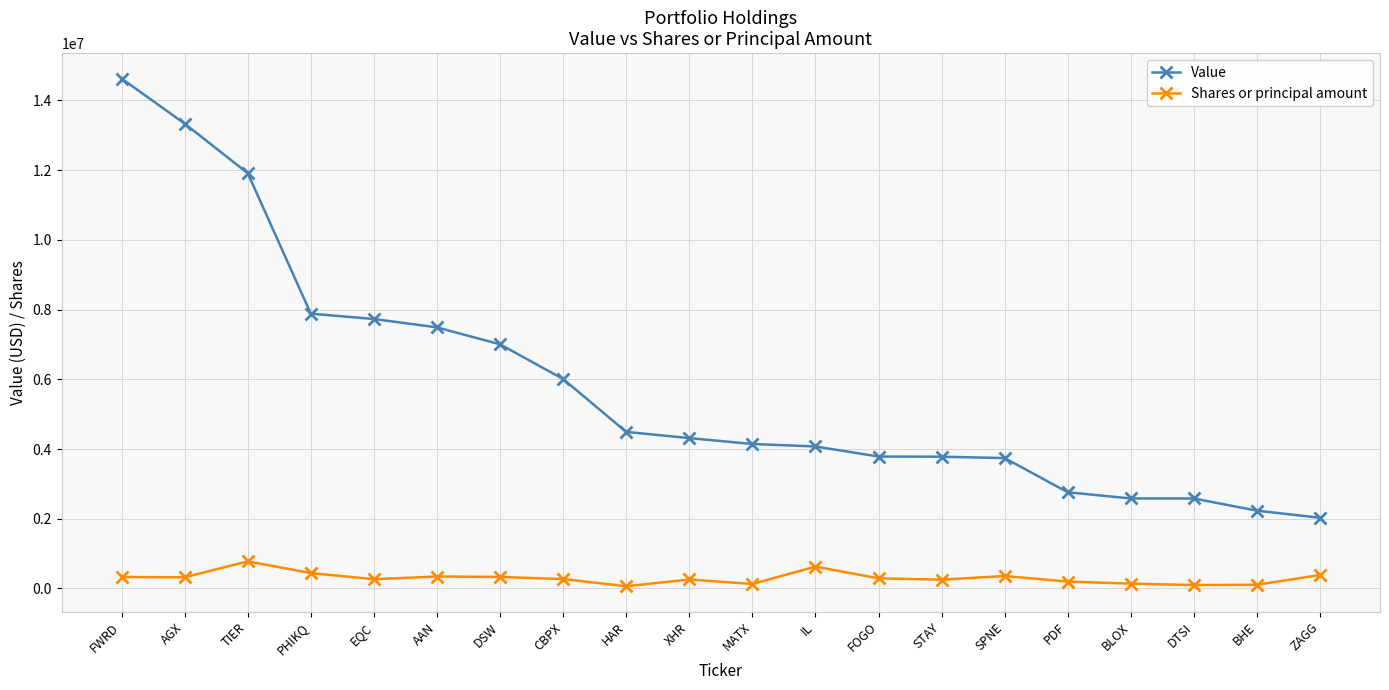

Which series has the largest range (max minus min)?

Value